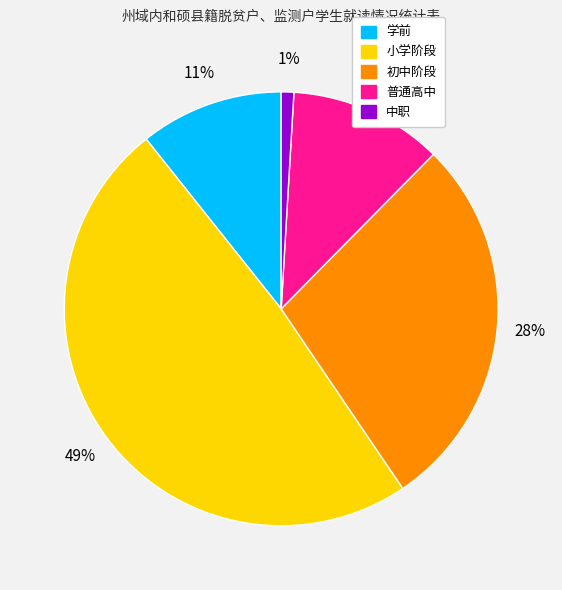

How many slices are in this pie chart?

5